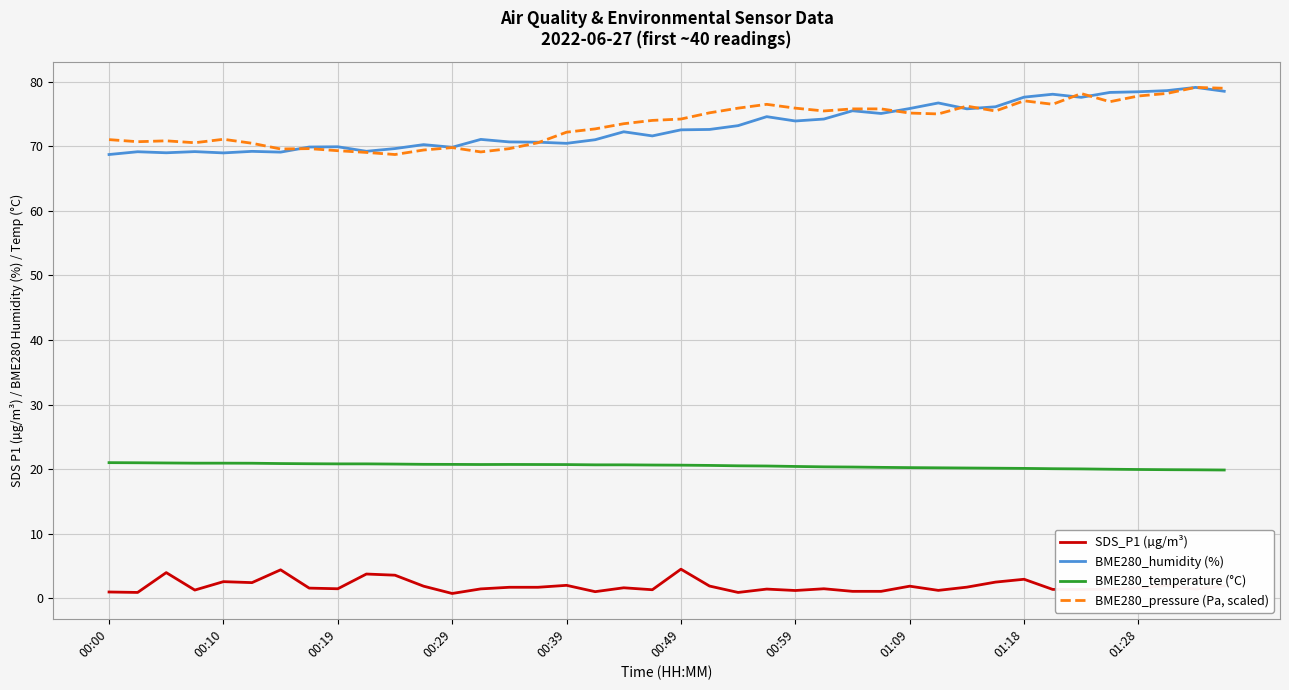

What is the greatest value displayed?

79.1